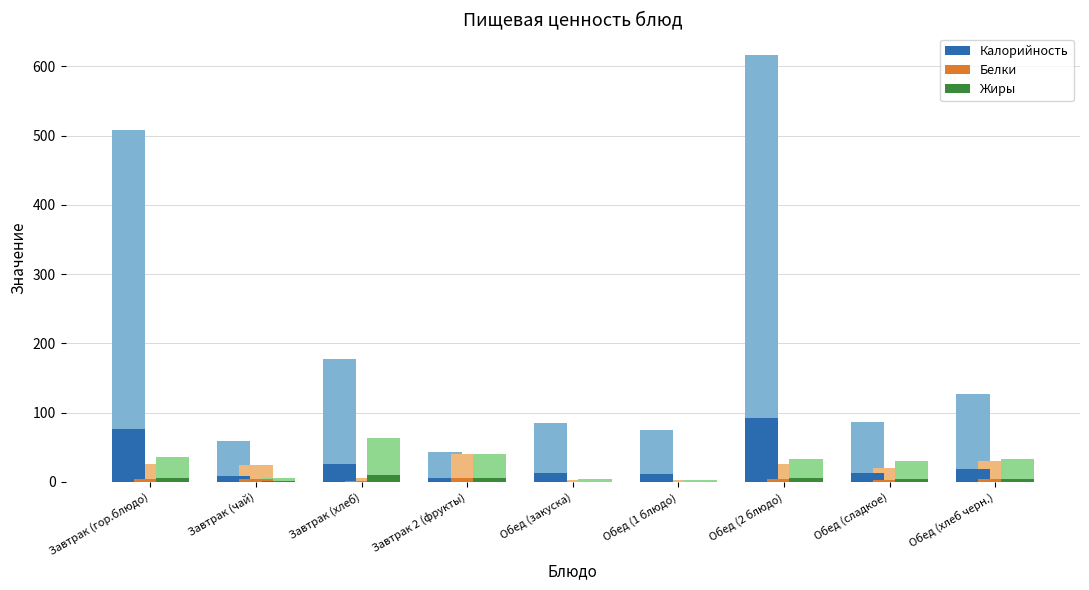

What is the label of the 5th bar from the left?

Обед (закуска)